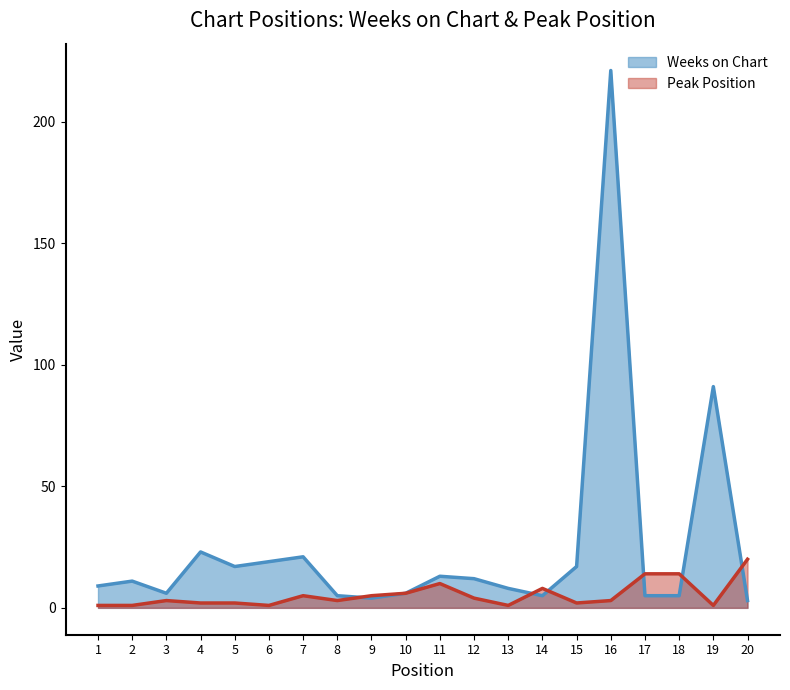

Rank the series by their average value, from highest to lowest.

Weeks on Chart, Peak Position